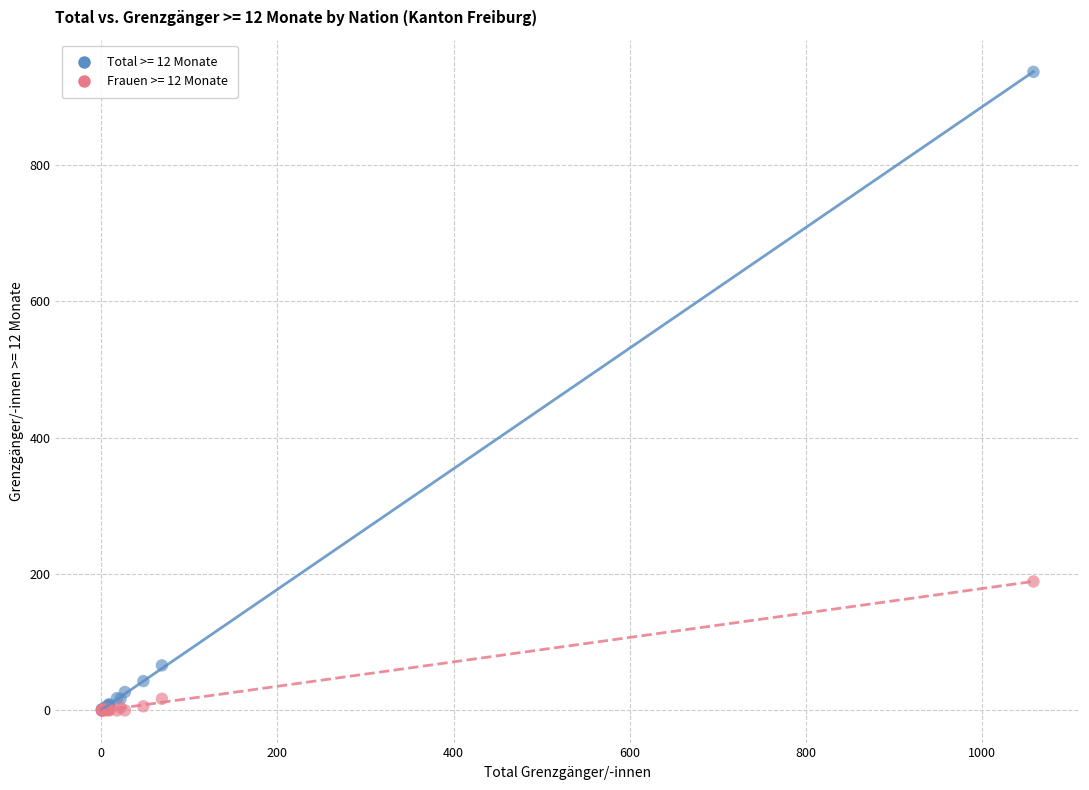

Across all series, what Y value is closest to 468?

189